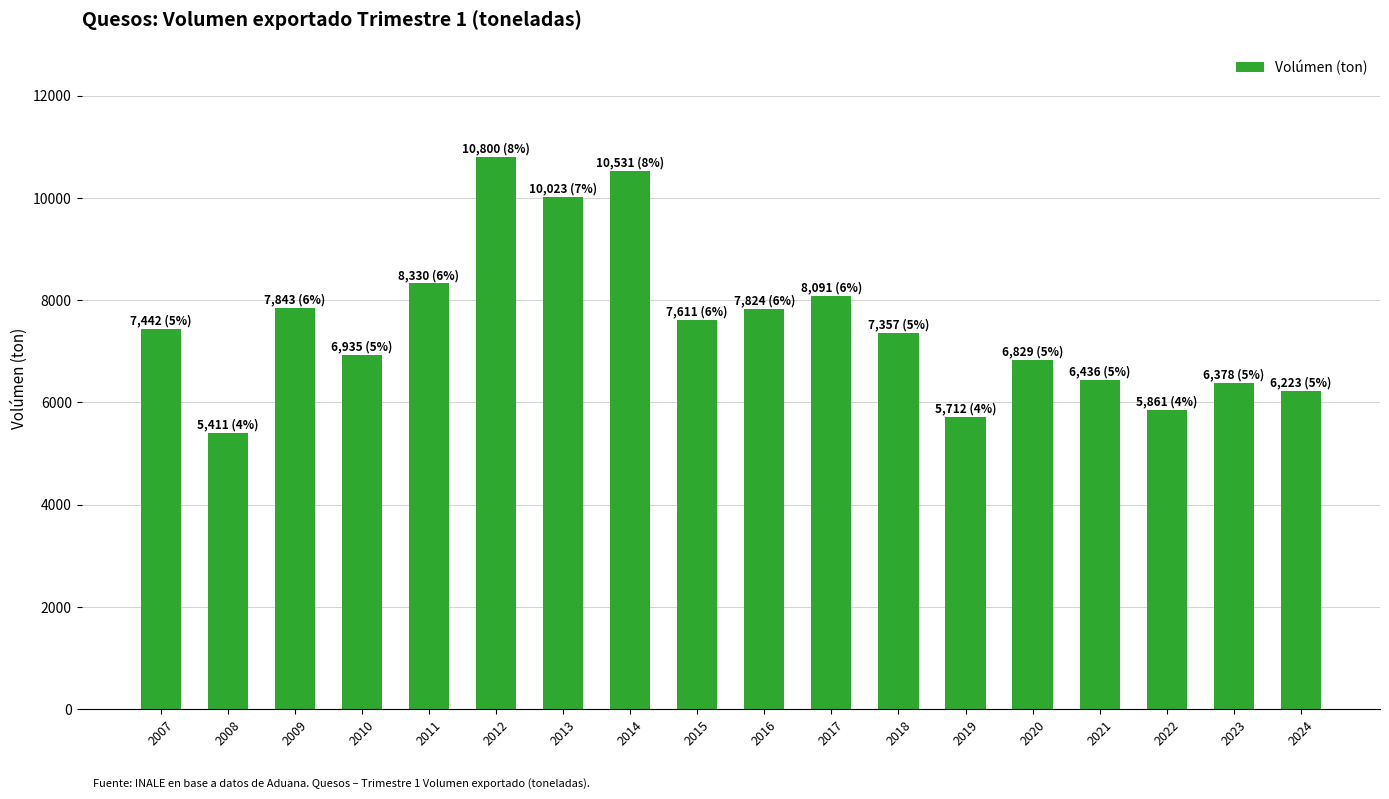

What is the value of the 6th bar from the left?

10799.7